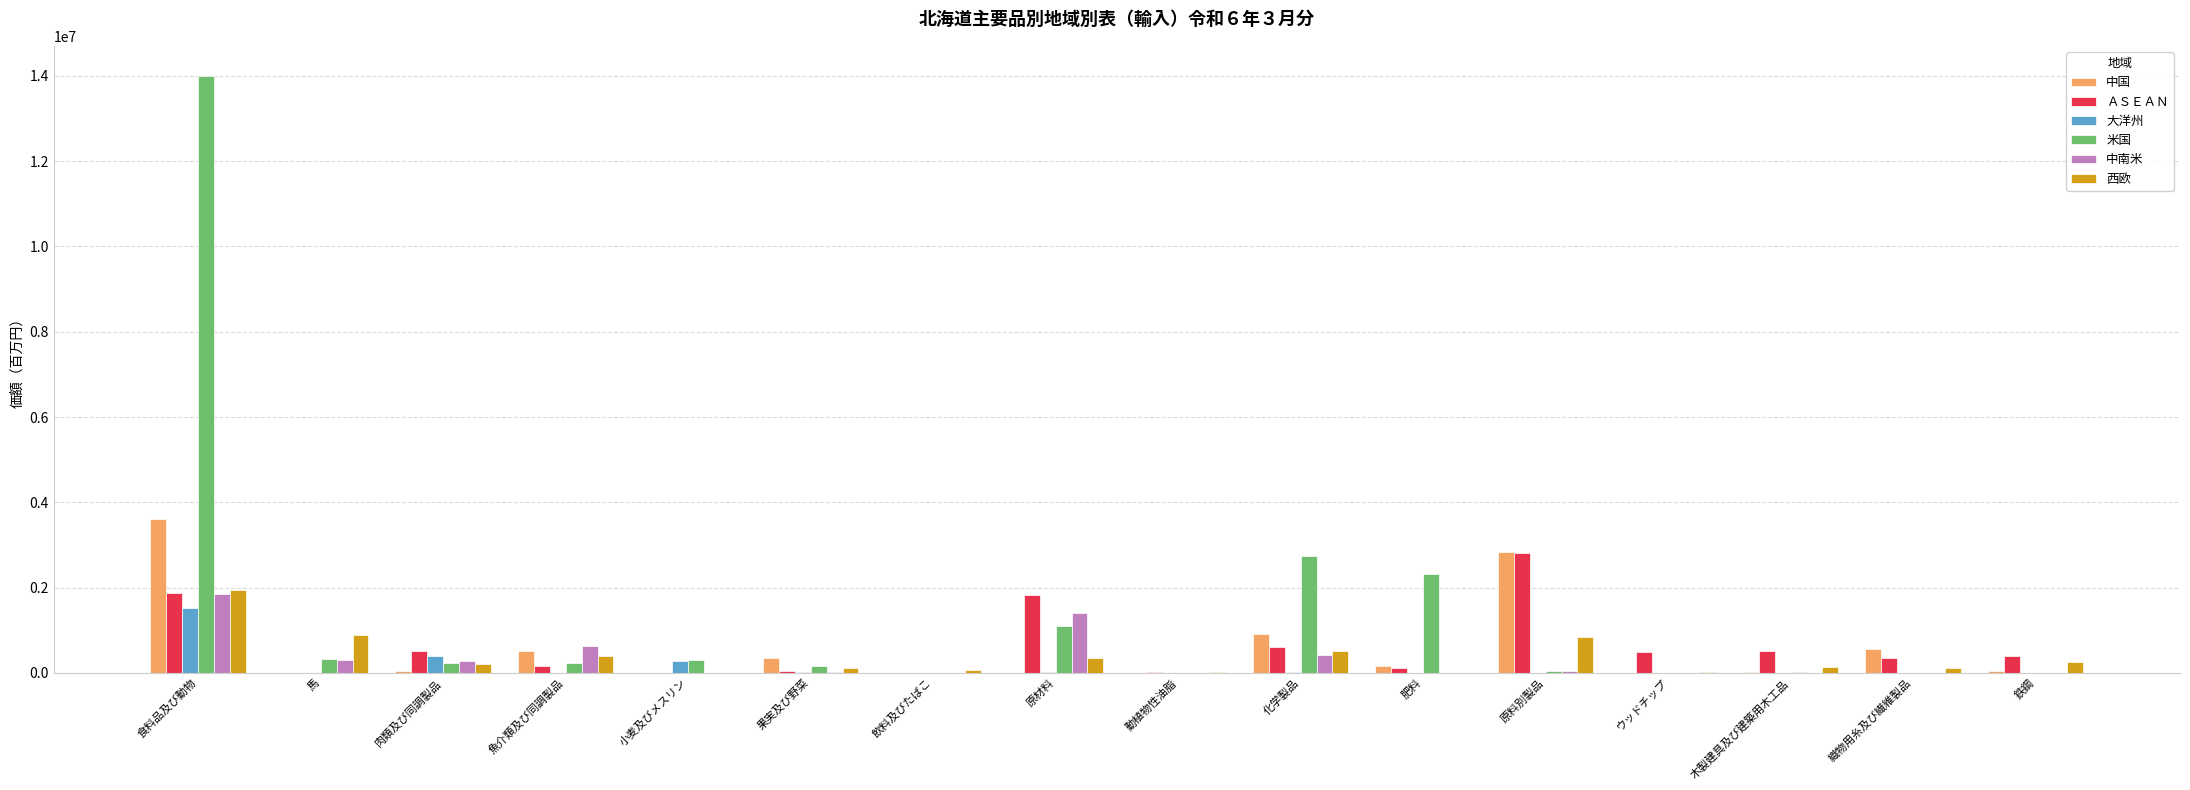

Between 肥料 and 木製建具及び建築用木工品, which series saw the biggest shift?

米国